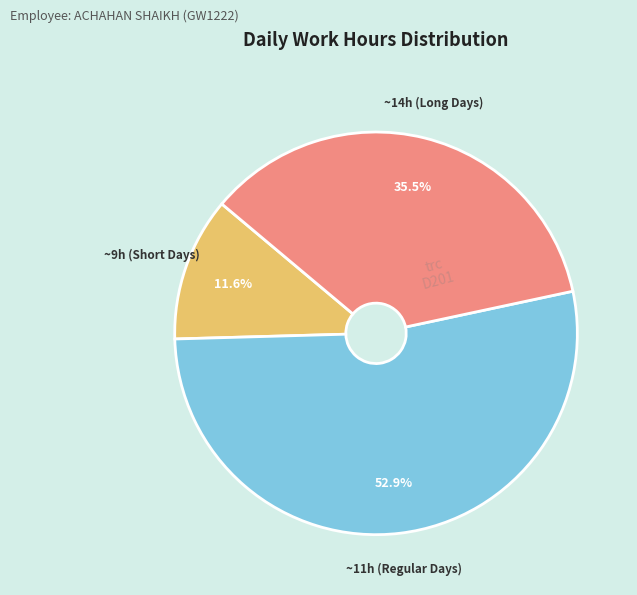

How many slices are in this pie chart?

3